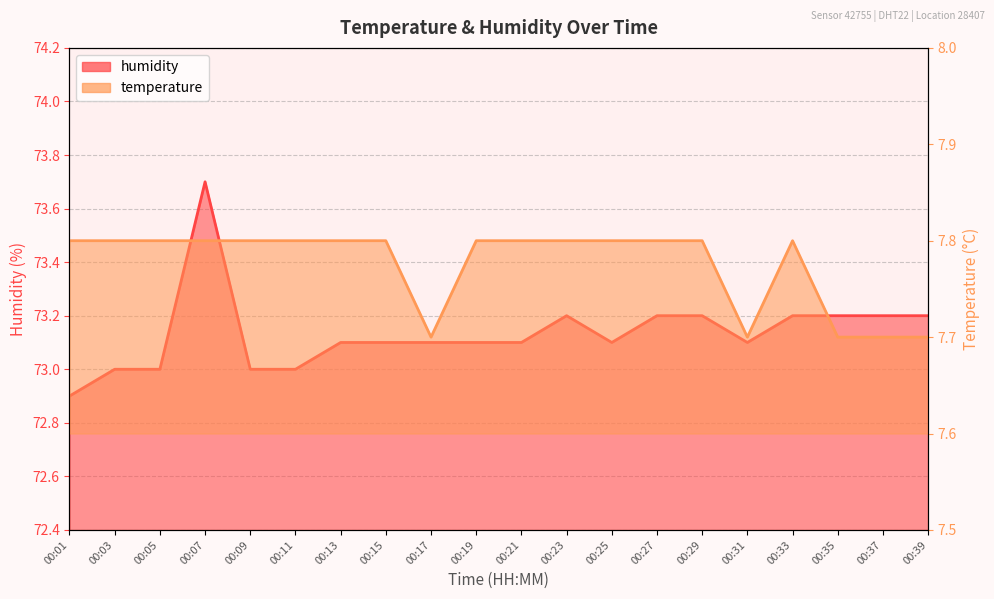

What is the value of the temperature point at the 2nd from the left?

7.8